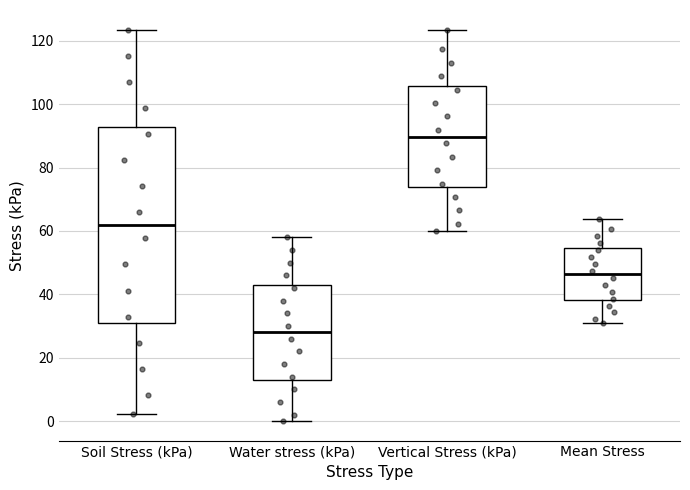

Which box is the tallest, from its lower edge to its upper edge?

Soil Stress (kPa)